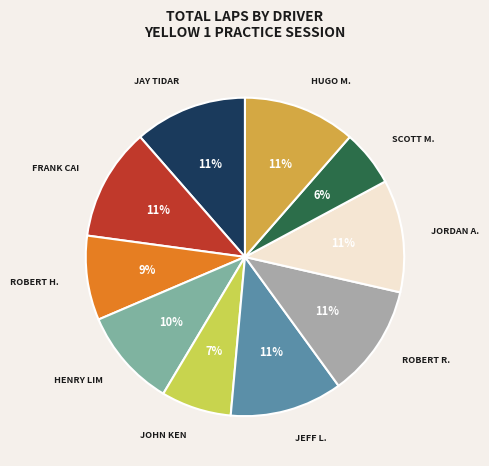

To the nearest percent, what percentage of the pie is SCOTT M.?

6%